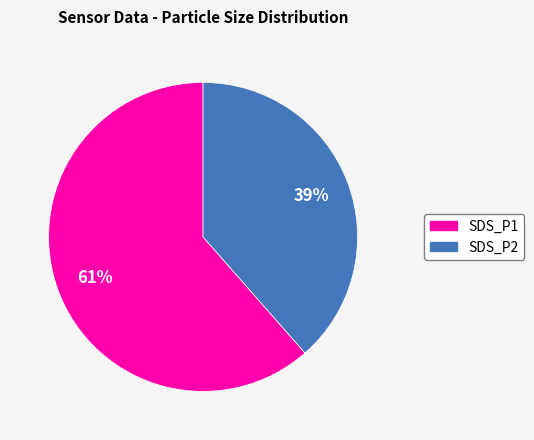

To the nearest percent, what is the combined percentage of SDS_P2 and SDS_P1?

100%